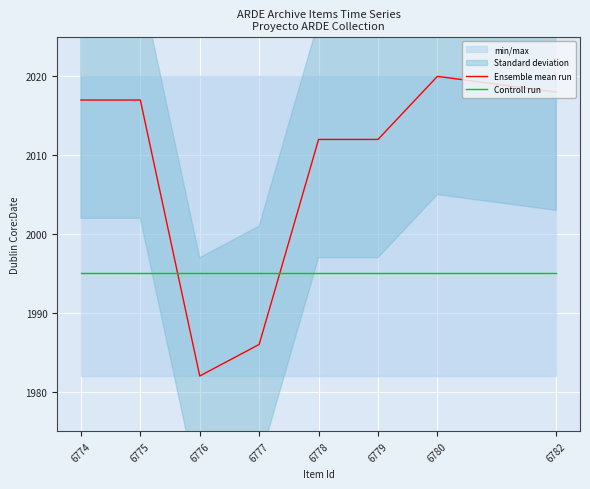

Where is the first local maximum for Ensemble mean run?

6780